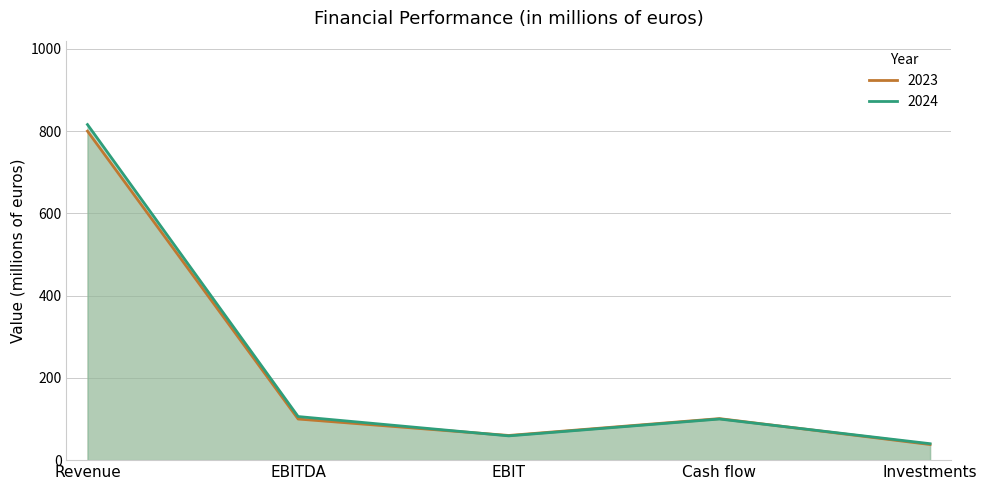

True or false: 2023 has a value of 38 at Investments.

True